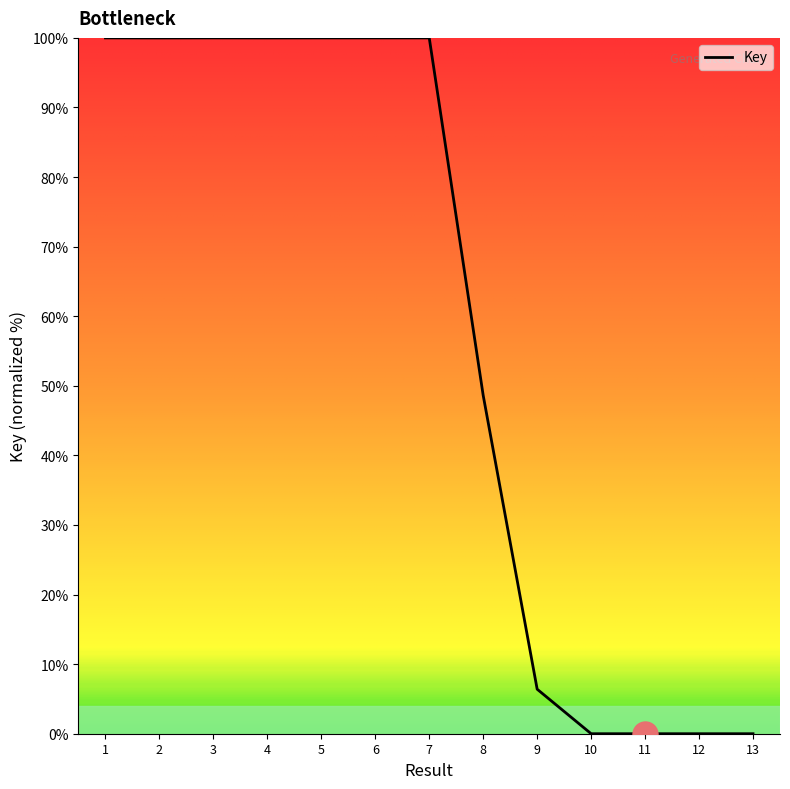

Count the number of data series in this chart.

1